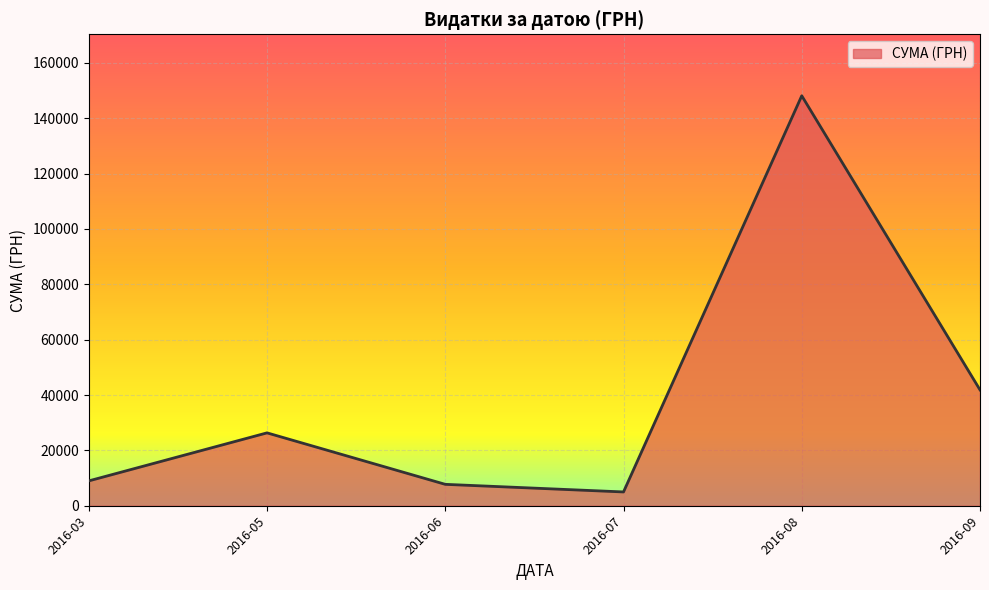

How many values exceed 26325?

3